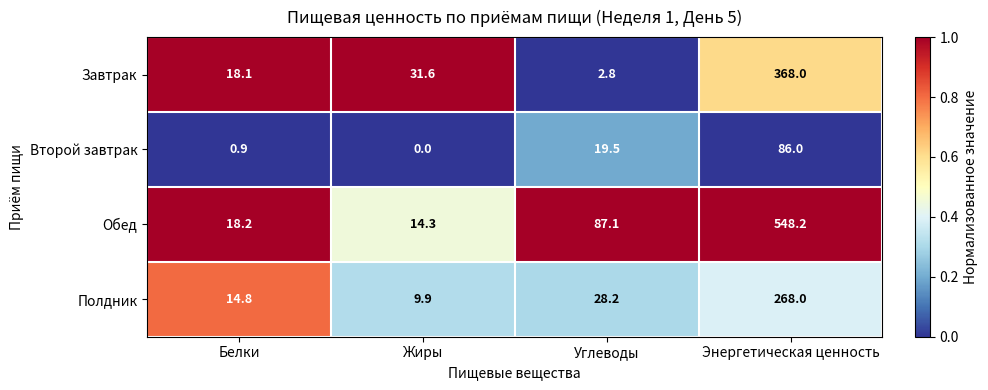

Reading right to left, list all the values displayed in this chart.

Завтрак: 368.0	2.8	31.6	18.1
Второй завтрак: 86.0	19.5	0.0	0.9
Обед: 548.2	87.1	14.3	18.2
Полдник: 268.0	28.2	9.9	14.8